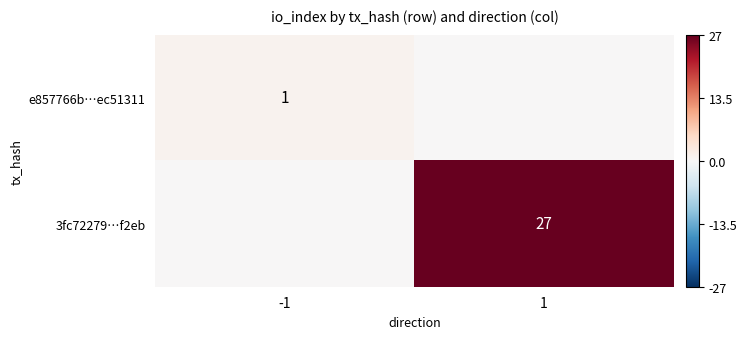

The 3fc72279…f2eb series shows 27 at 1. True or false?

True